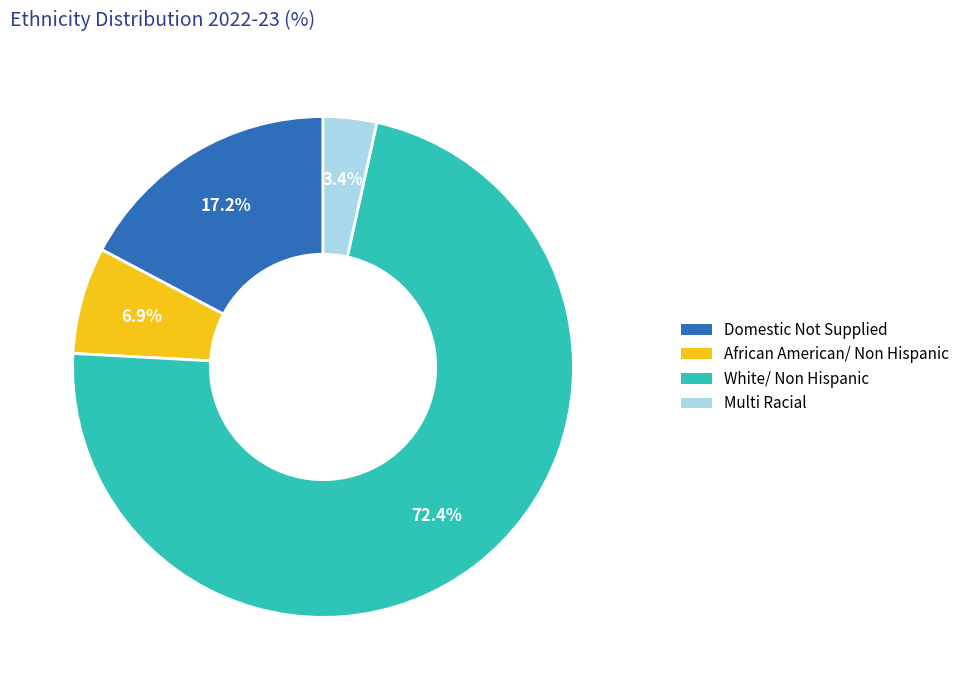

To the nearest percent, what is the difference between the Multi Racial and White/ Non Hispanic slice percentages?

69%